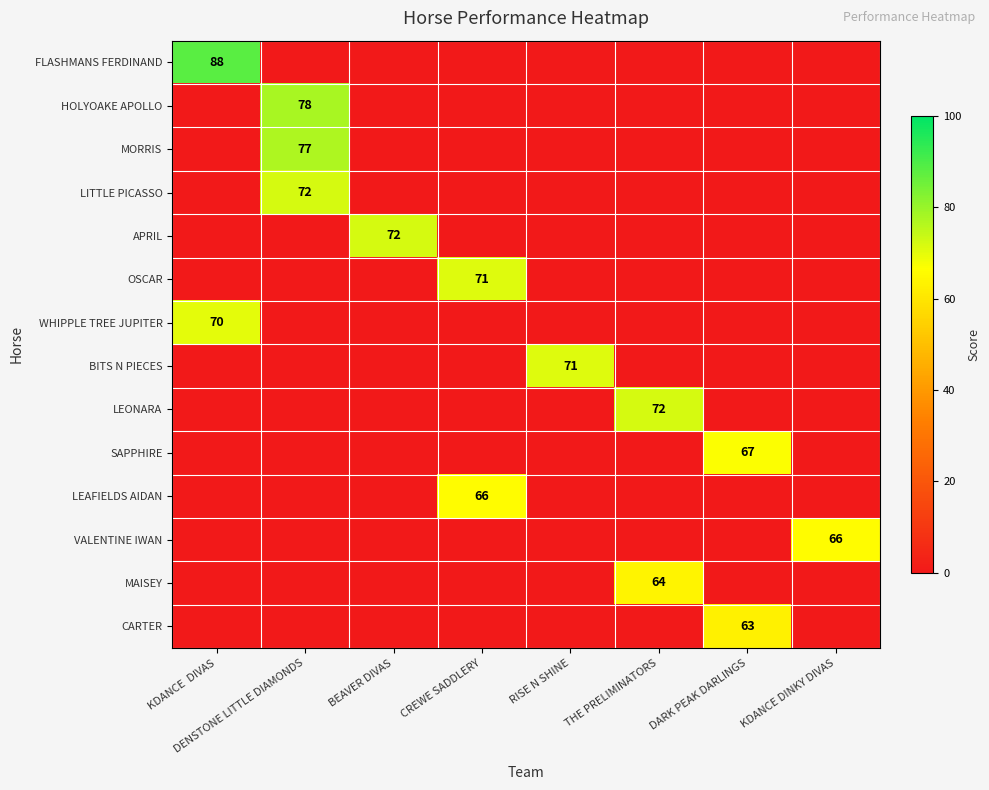

The value of FLASHMANS FERDINAND at KDANCE  DIVAS is 19. True or false?

False